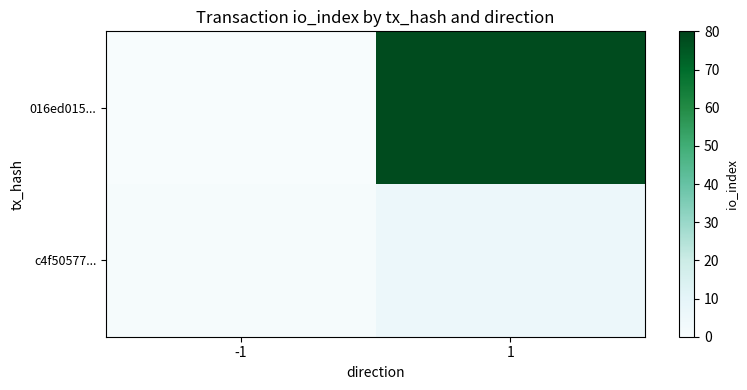

Rank the series at 1 from highest to lowest value.

016ed015..., c4f50577...